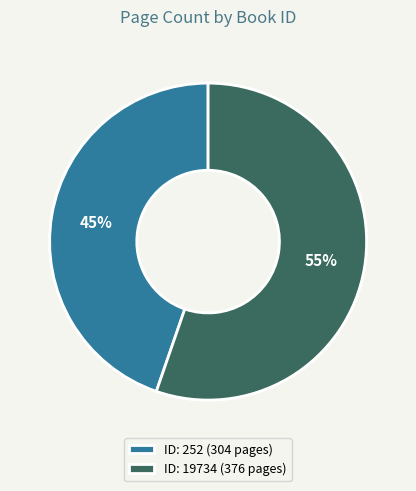

Rank the categories by value from lowest to highest.

ID: 252 (304 pages), ID: 19734 (376 pages)